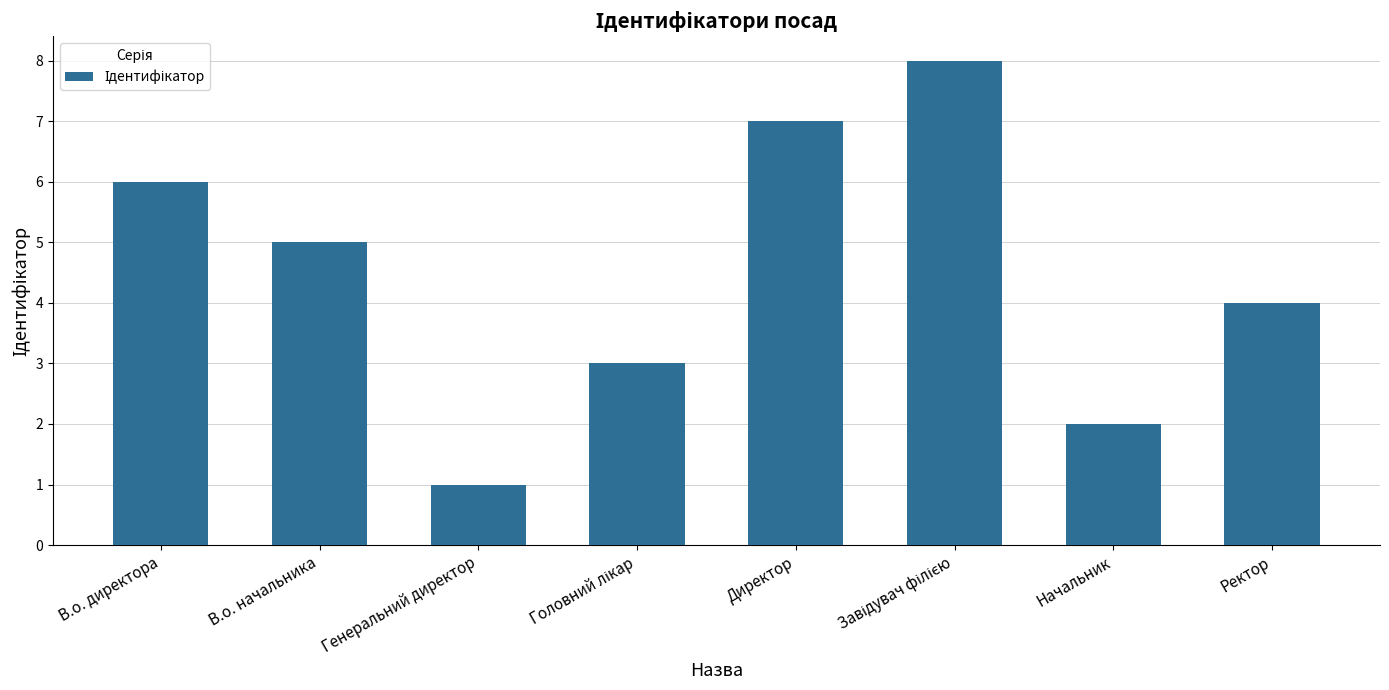

What is the label of the 7th bar from the left?

Начальник